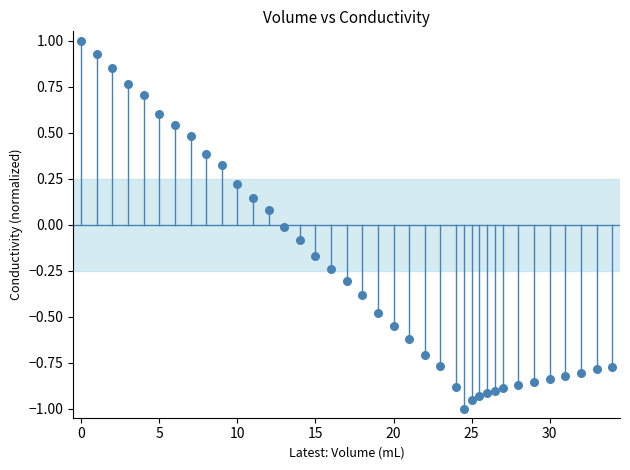

What is the range of X values (max minus min)?

34.0